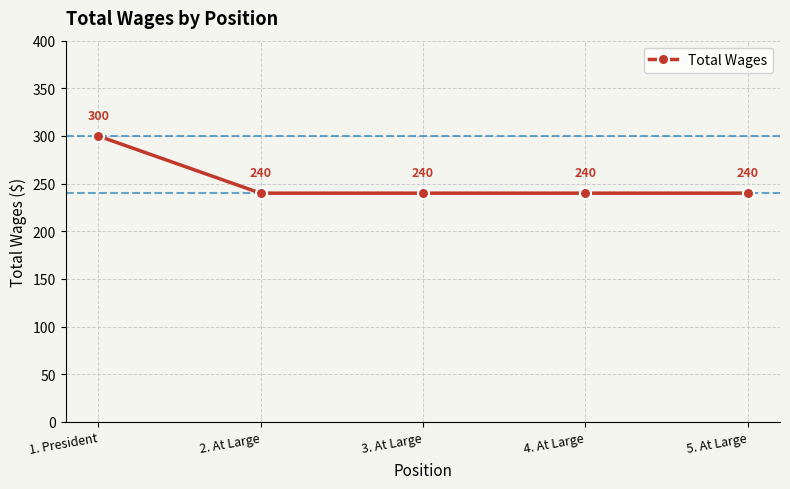

What is the label of the 4th point from the right?

2. At Large